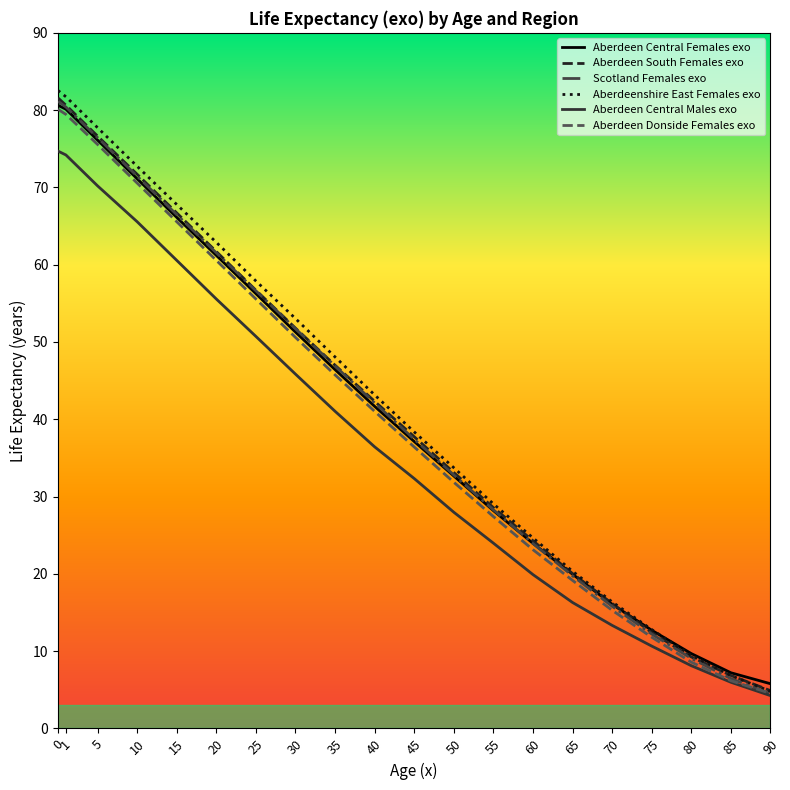

What is the difference between the highest and lowest values at 20?

7.3